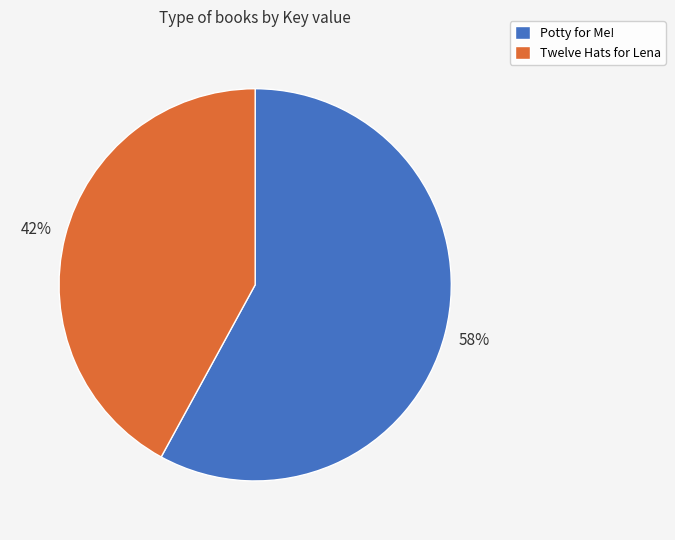

What is the smallest slice in the pie chart?

Twelve Hats for Lena